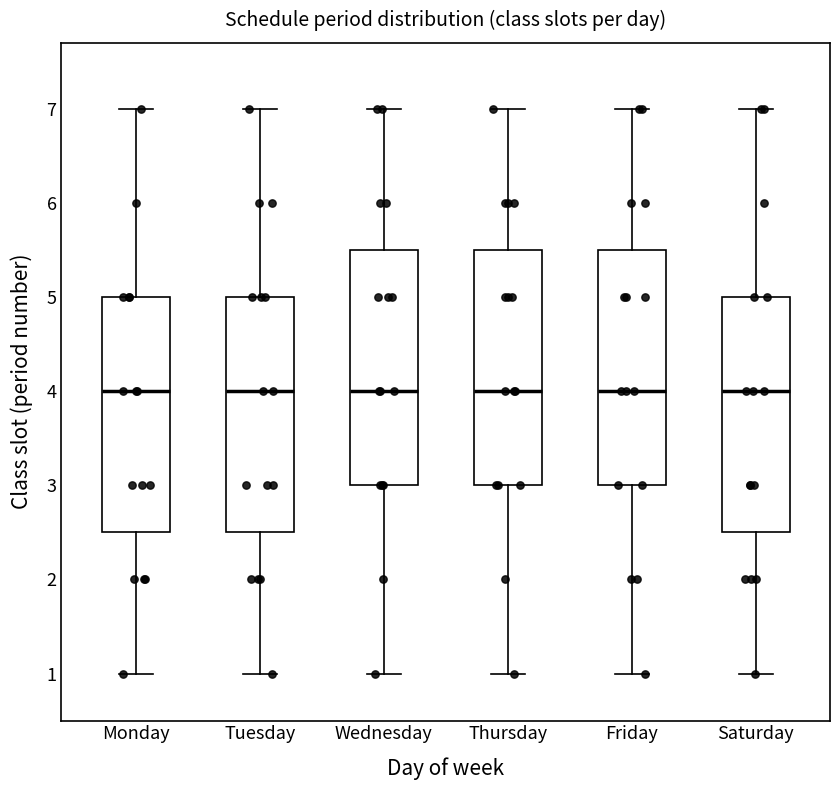

Where does the median line of the box for Friday sit on the y-axis? The values are not printed on the chart, so give them approximately, as read against the axis.

4.0